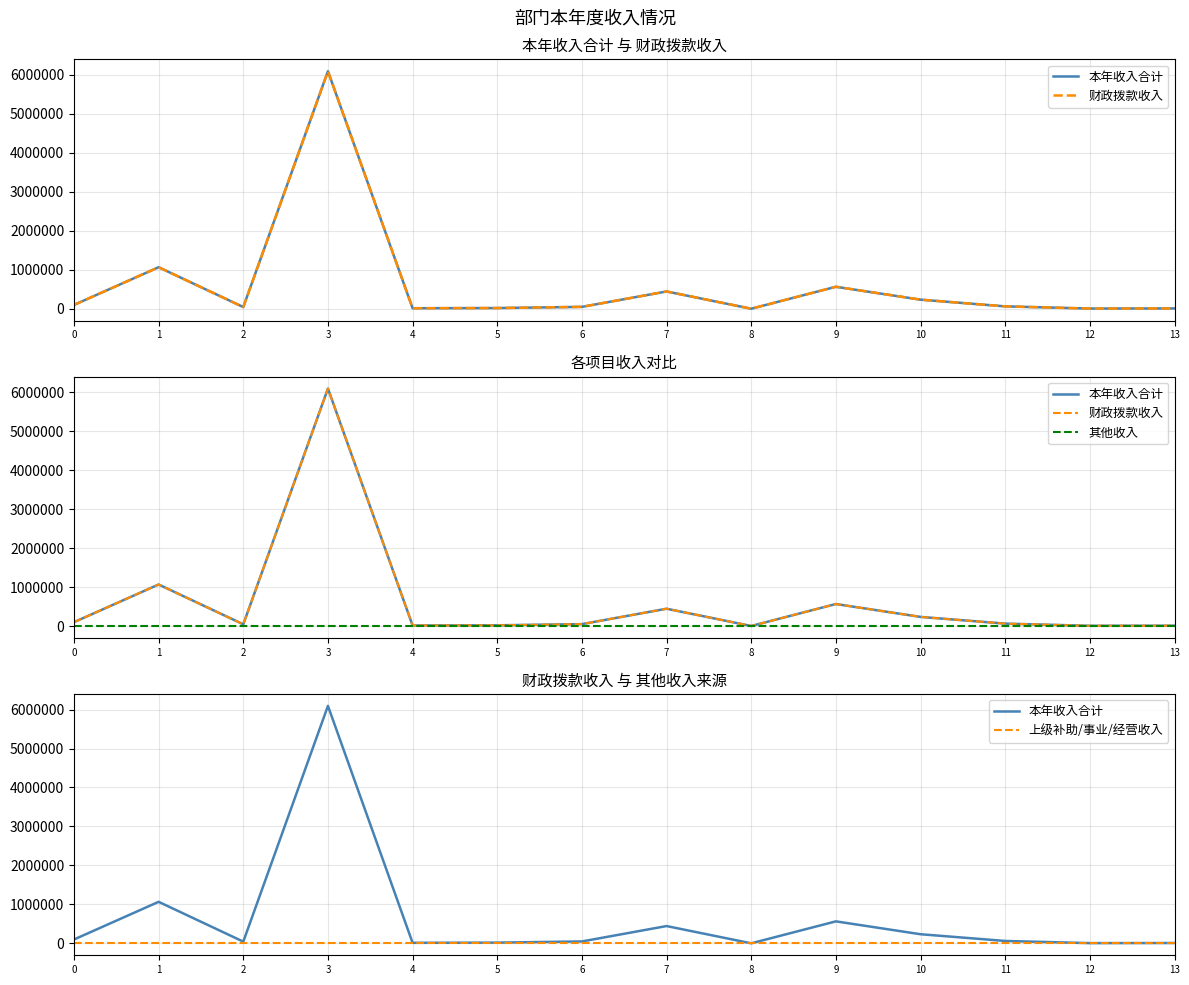

Which series has the largest total across all categories?

本年收入合计